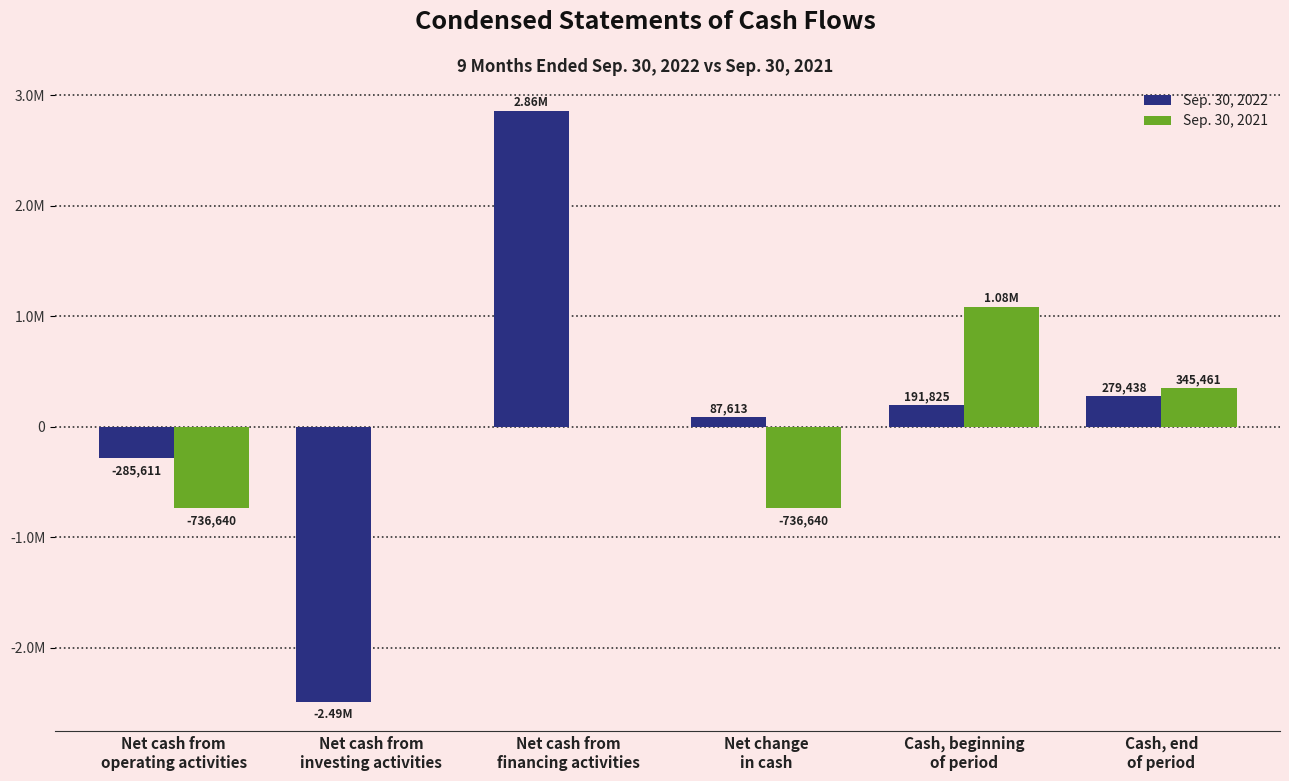

Reading right to left, list all the values displayed in this chart.

Sep. 30, 2022: 279438	191825	87613	2860000	-2486776	-285611
Sep. 30, 2021: 345461	1082101	-736640	0	0	-736640